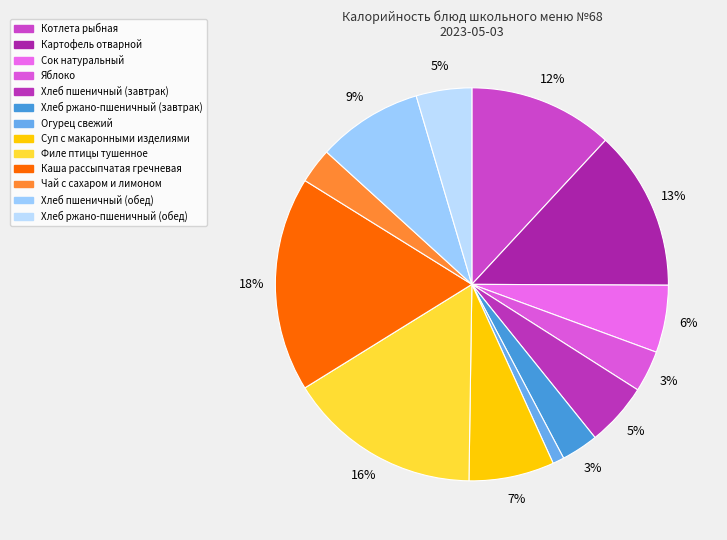

How many slices are in this pie chart?

13